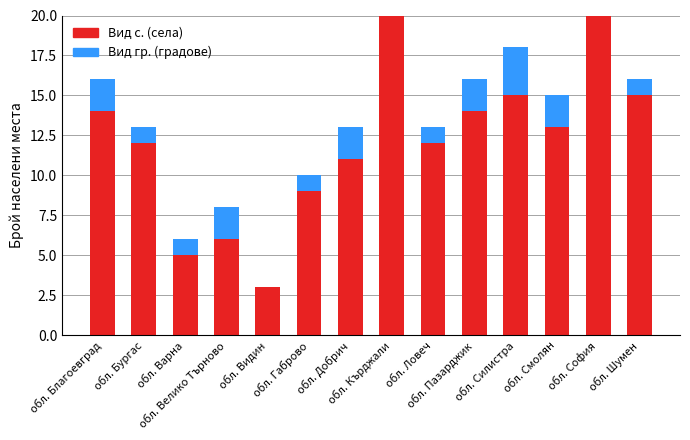

What is the total value across all series at обл. Варна?

6